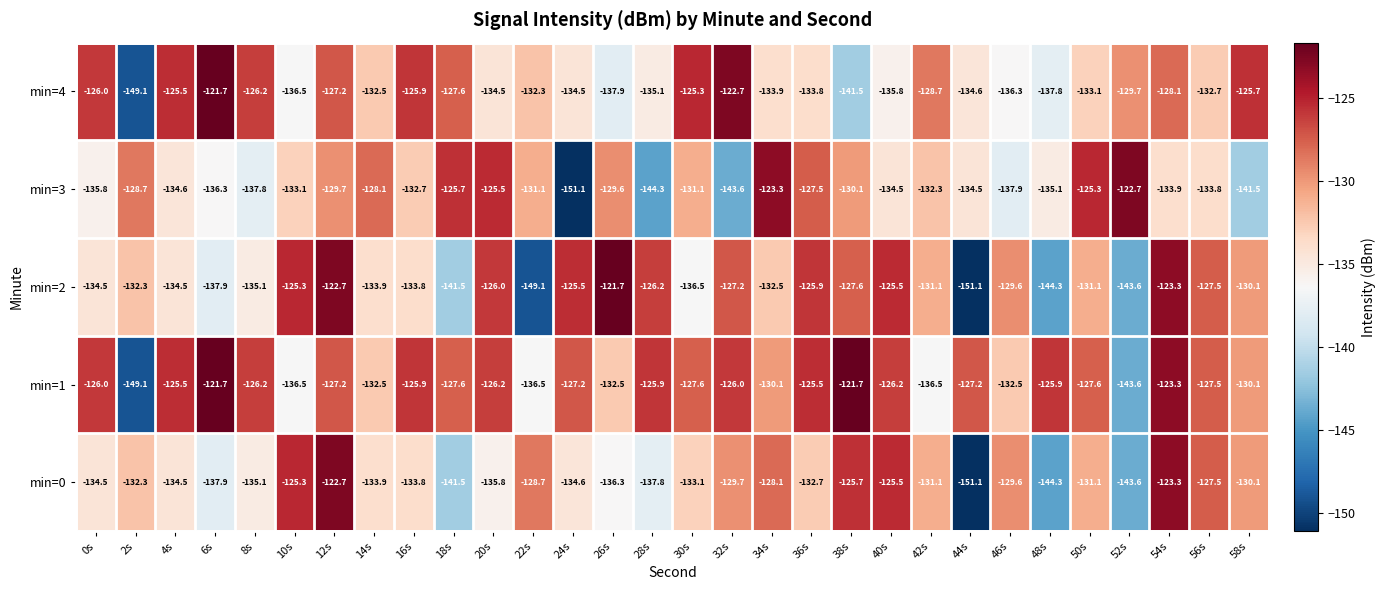

Where does the min=0 series first go above -132?

10s